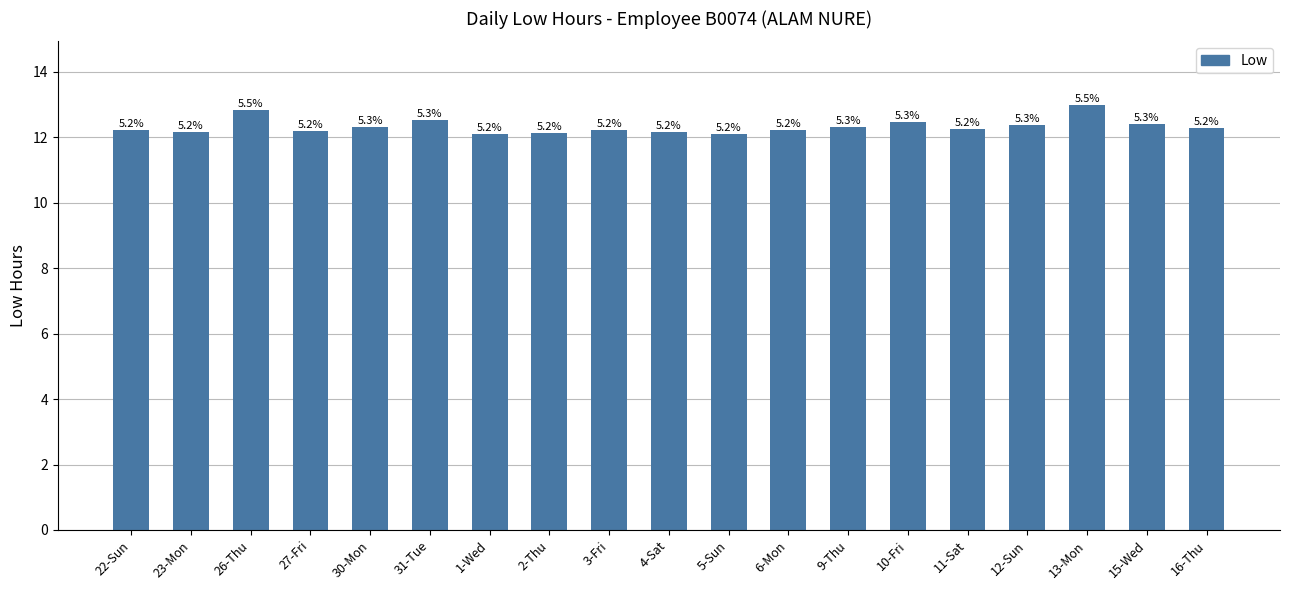

Rank the categories by value from highest to lowest.

13-Mon, 26-Thu, 31-Tue, 10-Fri, 15-Wed, 12-Sun, 9-Thu, 30-Mon, 16-Thu, 11-Sat, 22-Sun, 3-Fri, 6-Mon, 27-Fri, 23-Mon, 4-Sat, 2-Thu, 1-Wed, 5-Sun